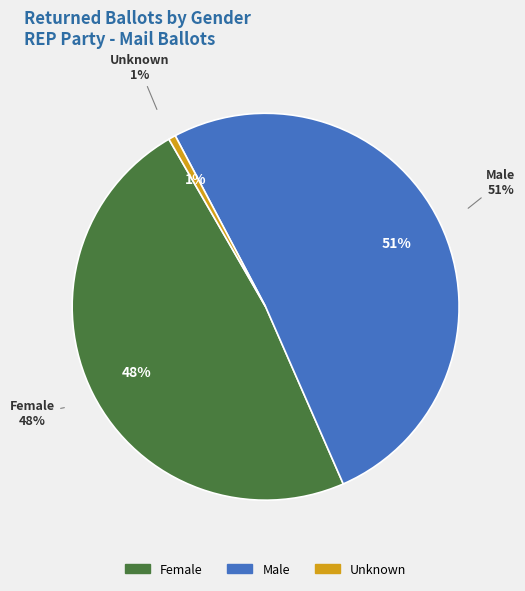

What is the smallest slice in the pie chart?

Unknown